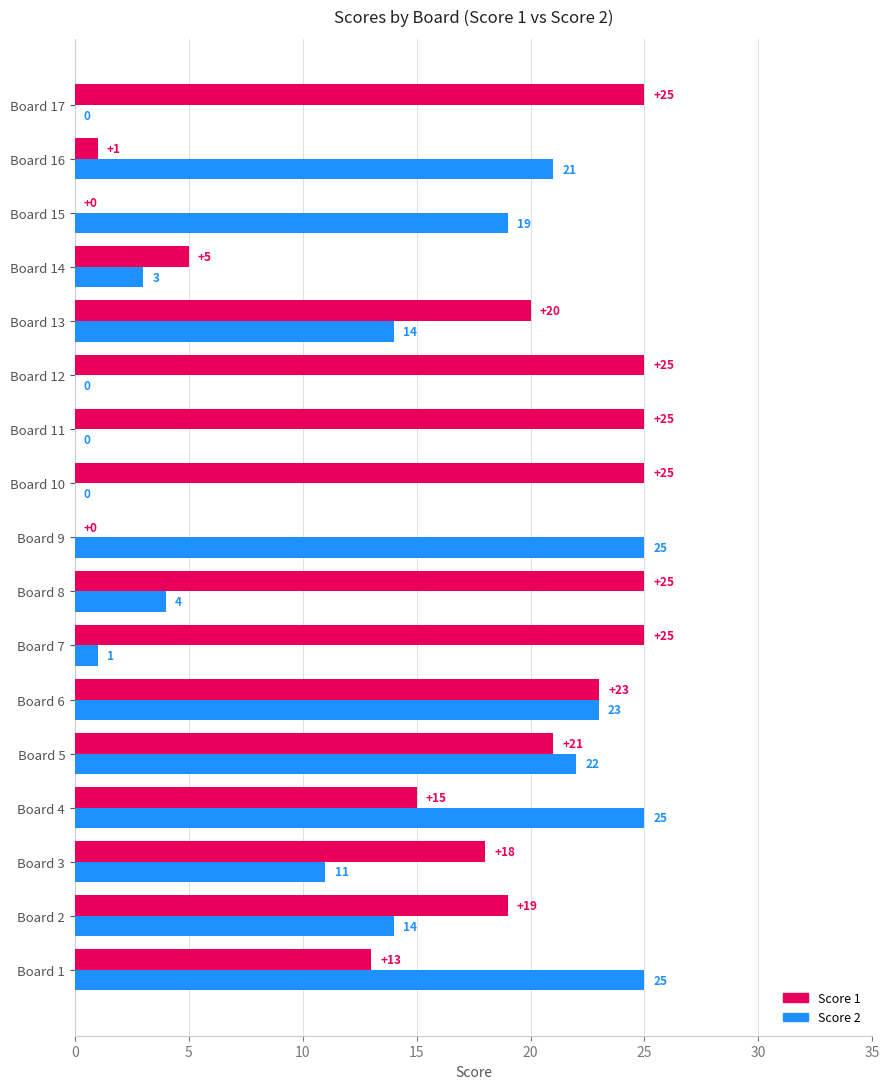

The value of Score 1 at Board 14 is 3. True or false?

False